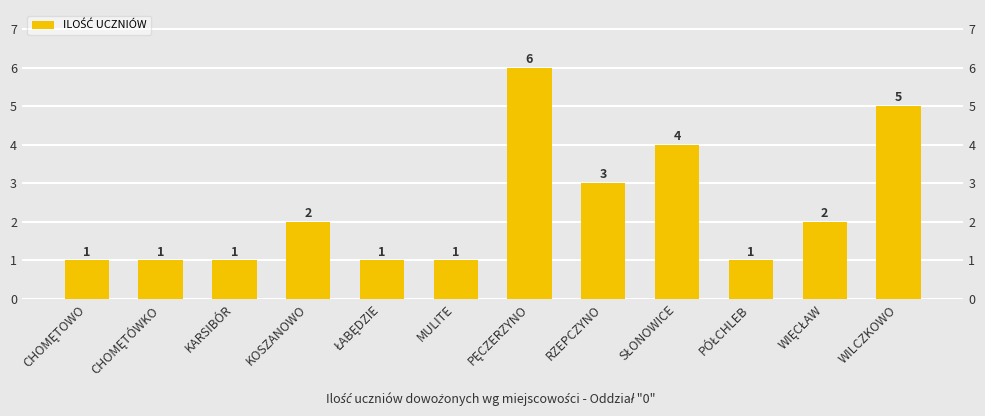

What is the maximum value shown in the chart?

6